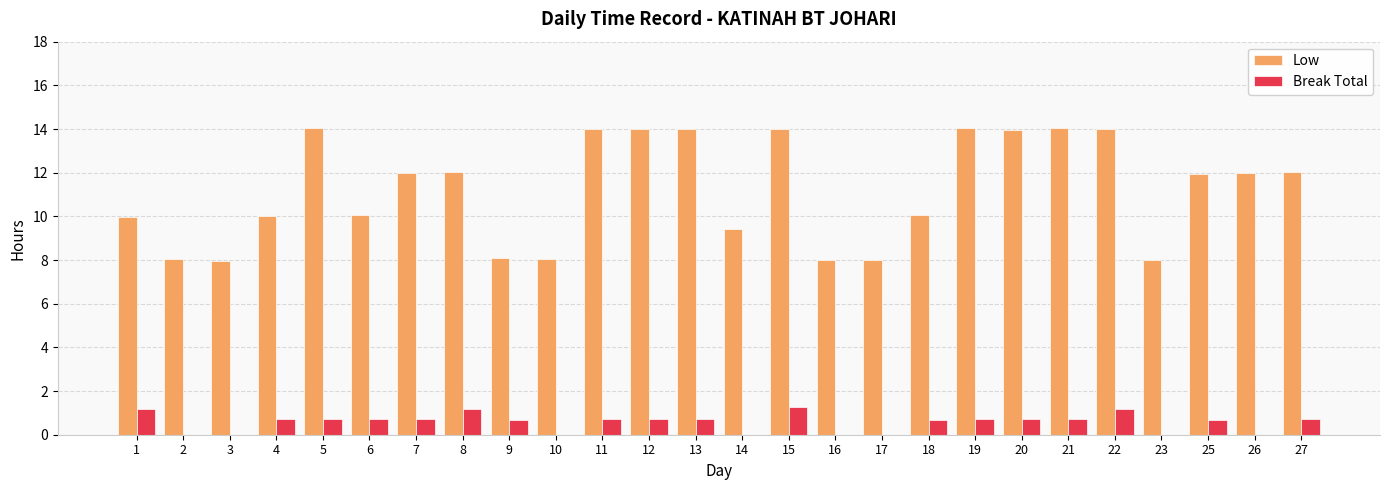

How many data points does each series have?

26